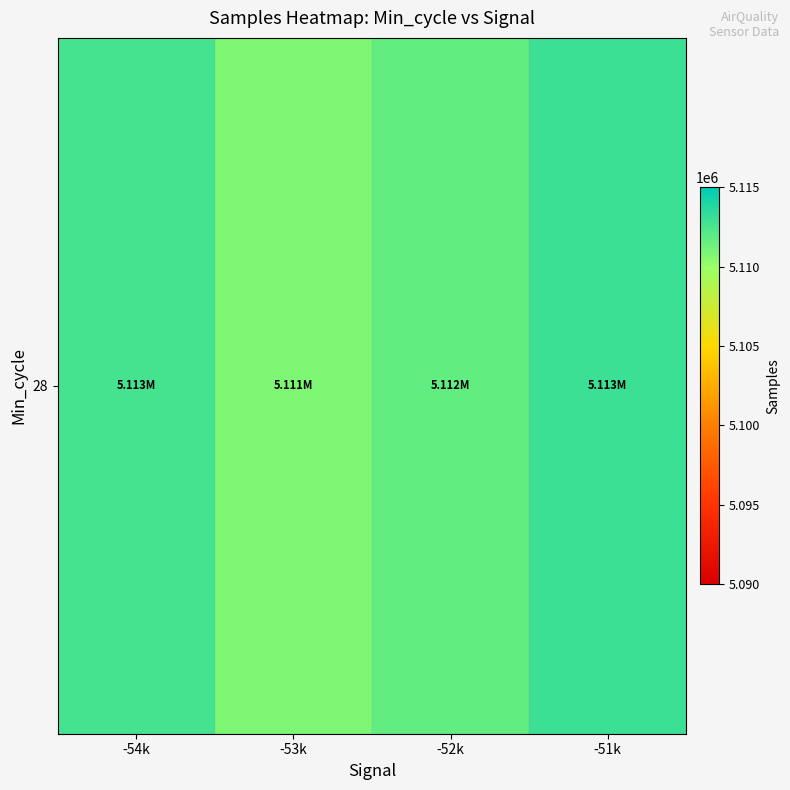

What is the maximum value shown in the chart?

5113015.5